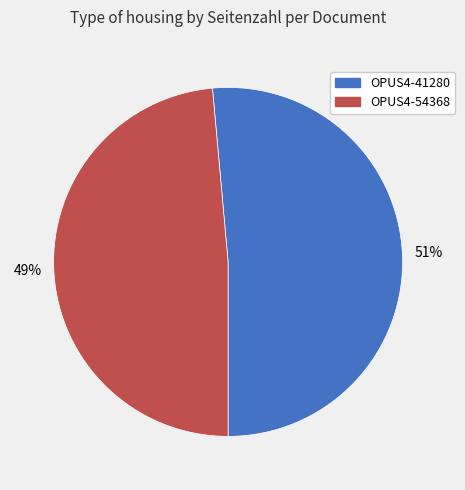

Does OPUS4-41280 account for over 50% of the chart?

Yes